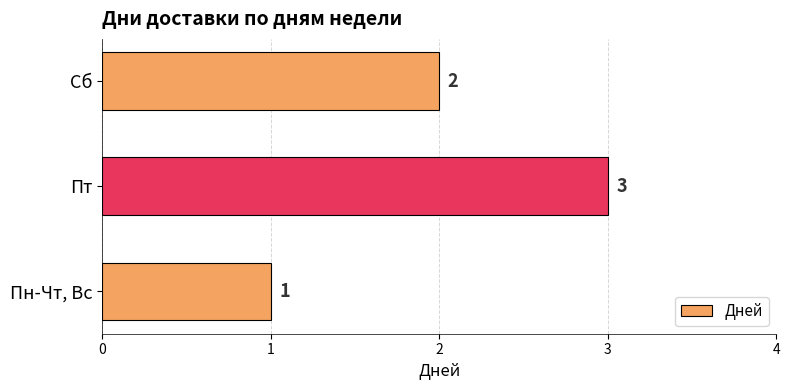

Approximately how many times larger is the value at Сб compared to Пн-Чт, Вс?

2.0